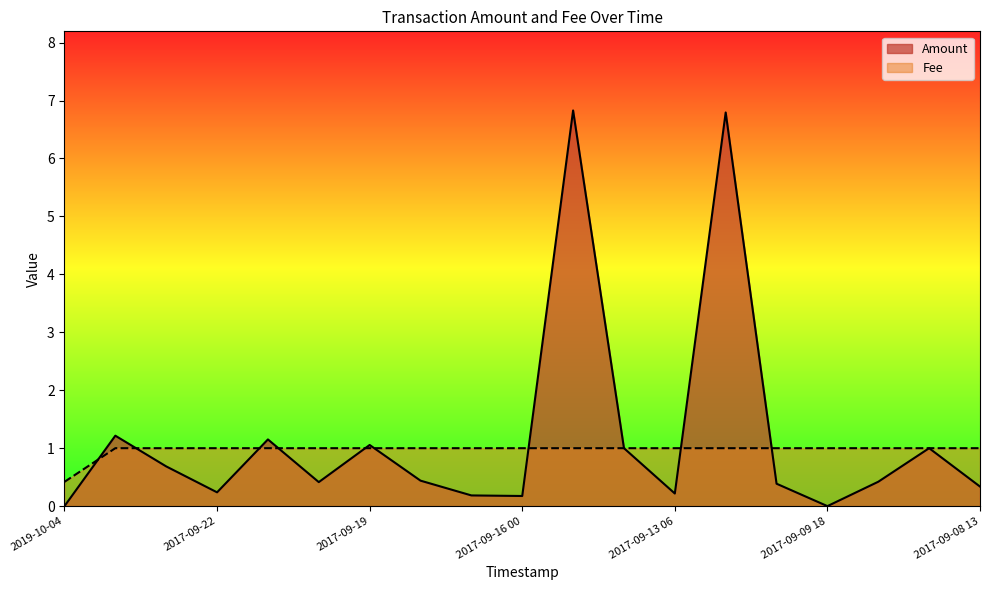

How many times do Amount and Fee cross each other?

9